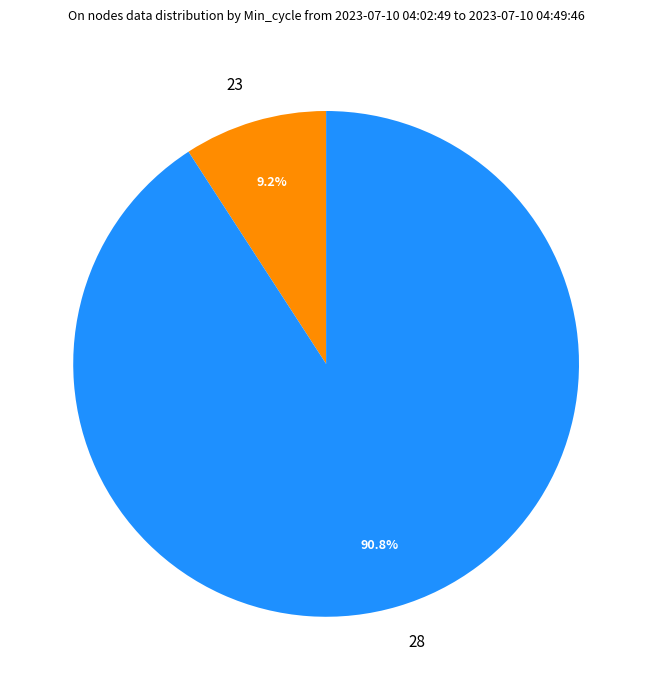

Does 23 account for over 50% of the chart?

No